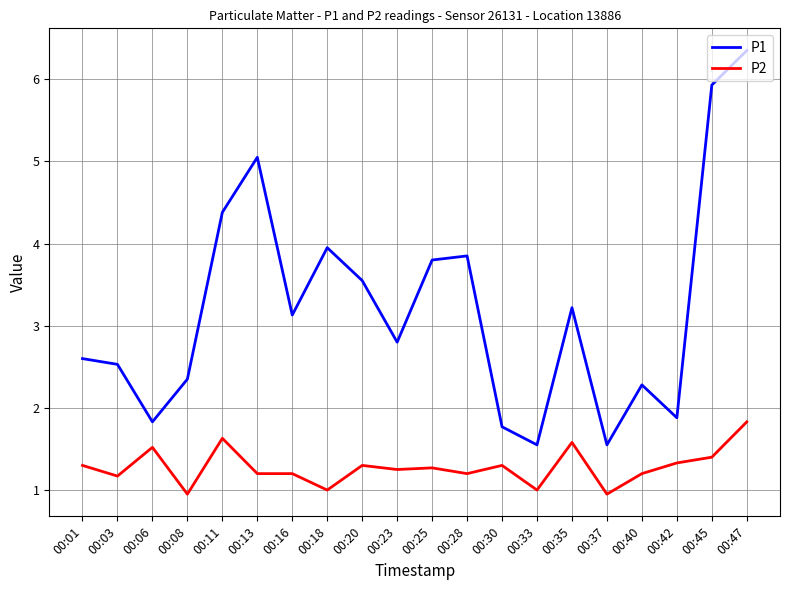

How many interior local peaks does the P1 series have?

5